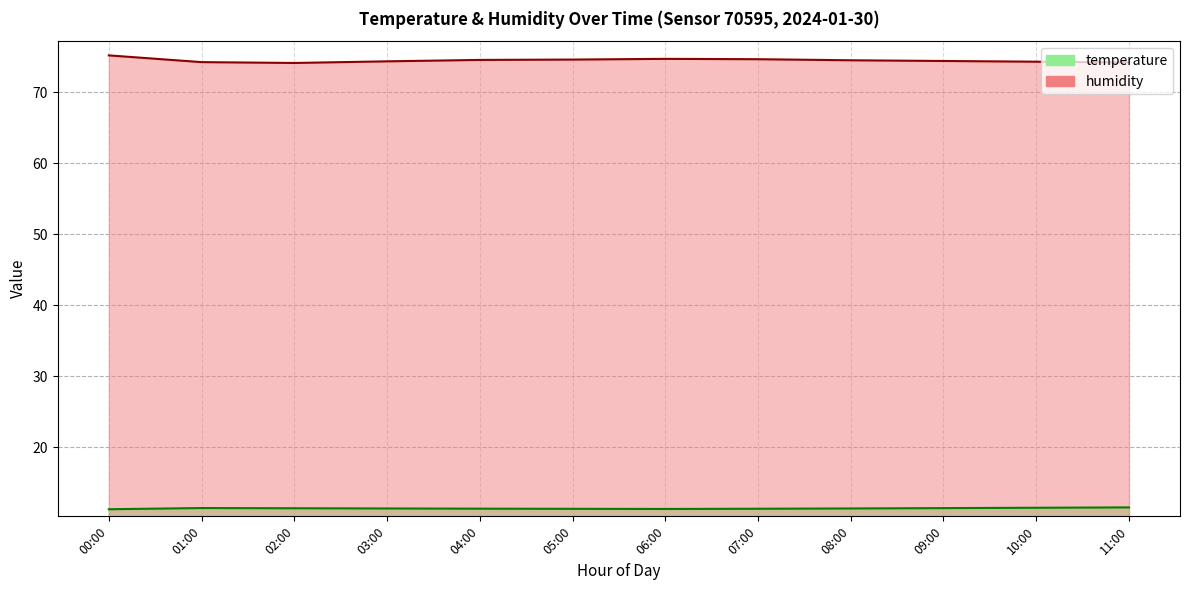

What is the average value of the humidity series?

74.5